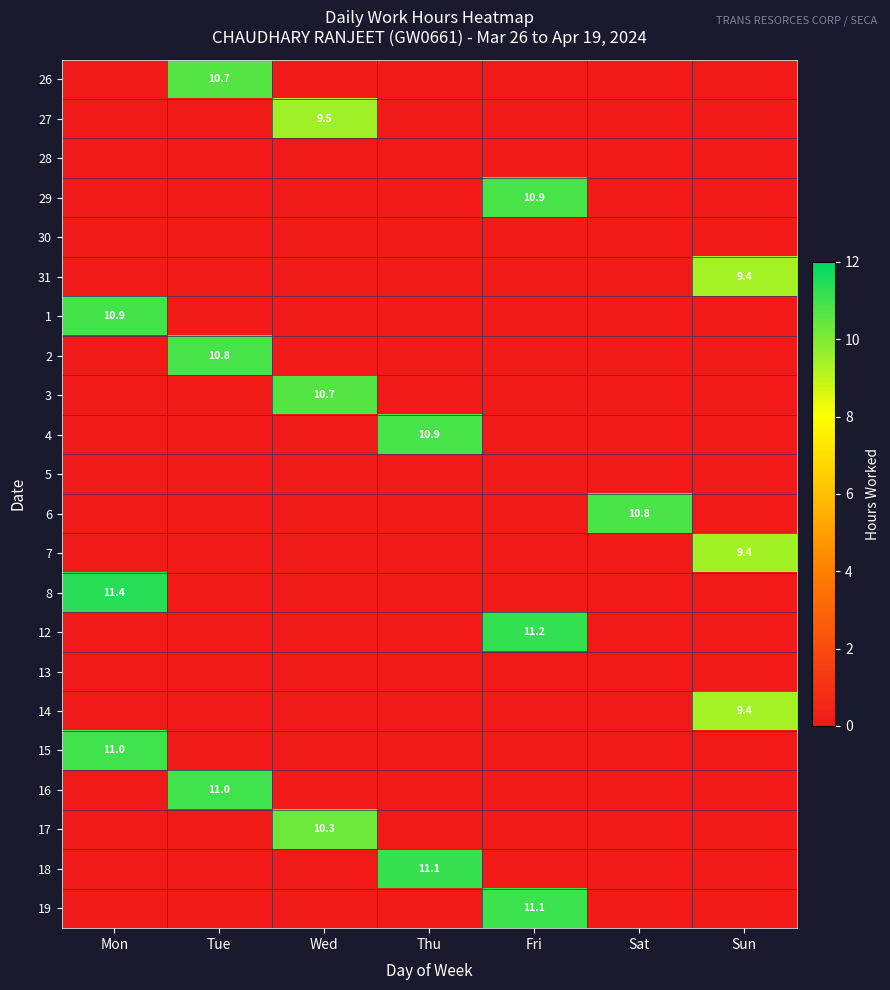

What is the total value across all series at Wed?

30.5